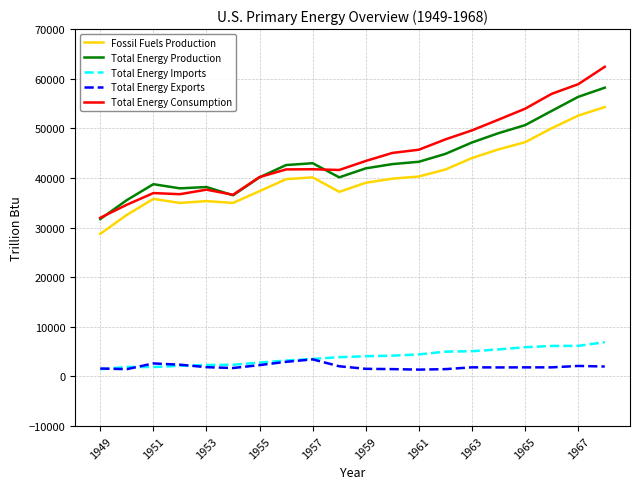

What is the highest value of the Fossil Fuels Production series?

54274.3